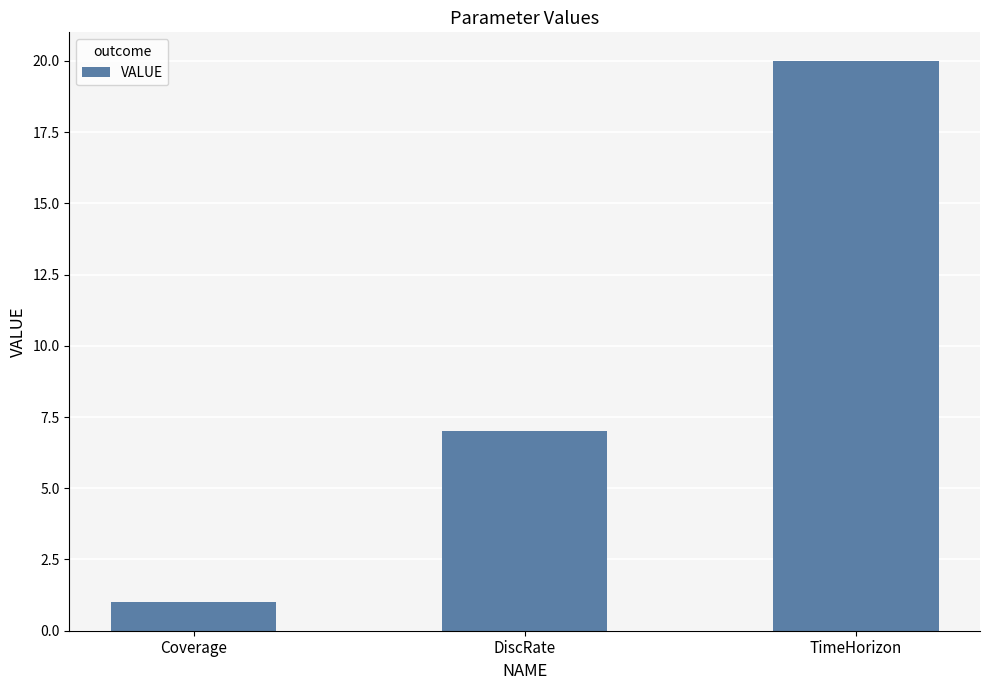

What is the greatest value displayed?

20